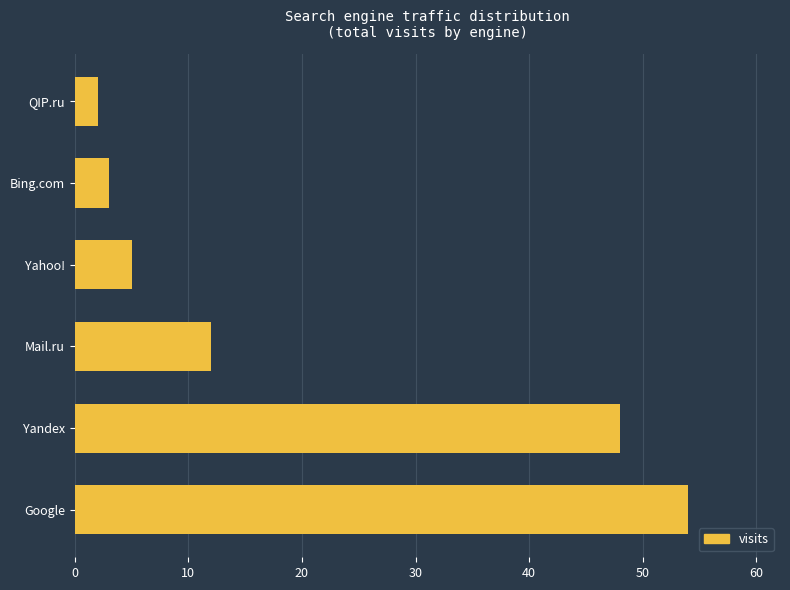

How many values are below 12?

3